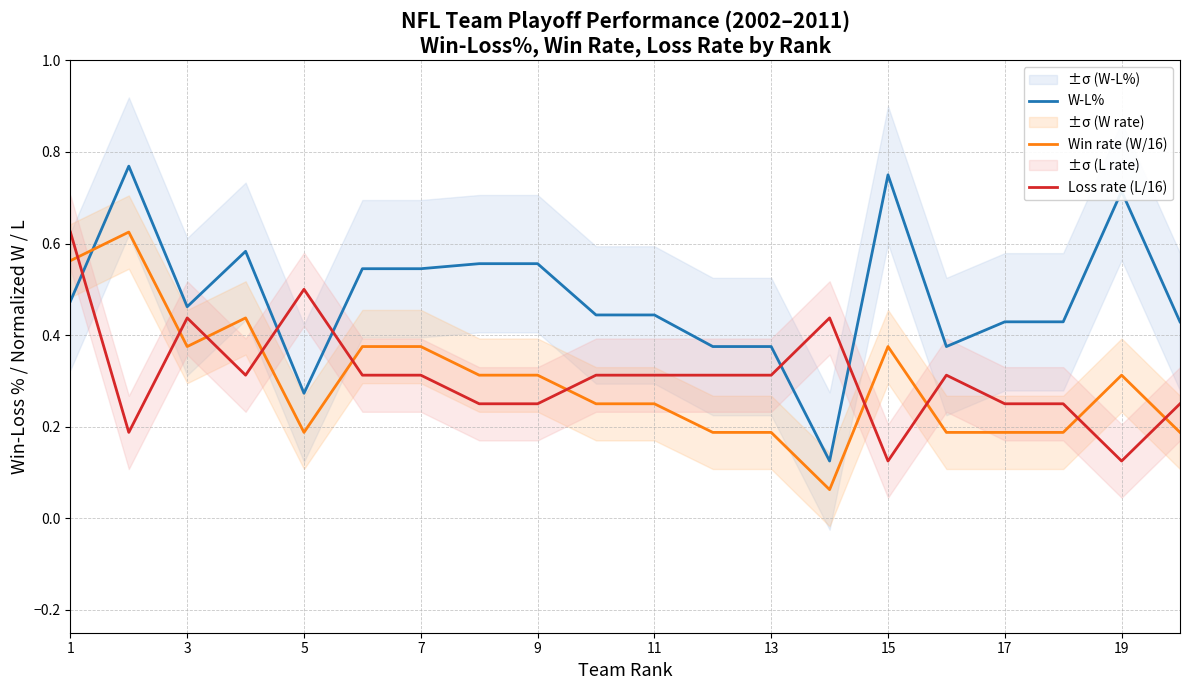

Which series ends up on top after the final intersection of W-L% and Loss rate (L/16)?

W-L%